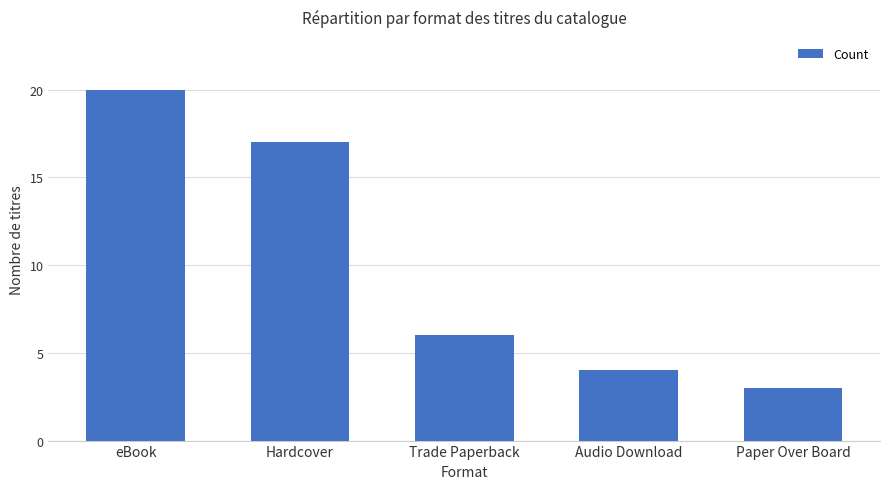

True or false: the data shows 26 at Hardcover.

False